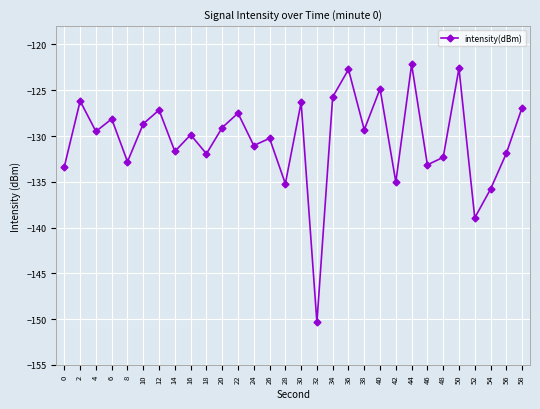

At which category does the chart reach its minimum across all series?

32